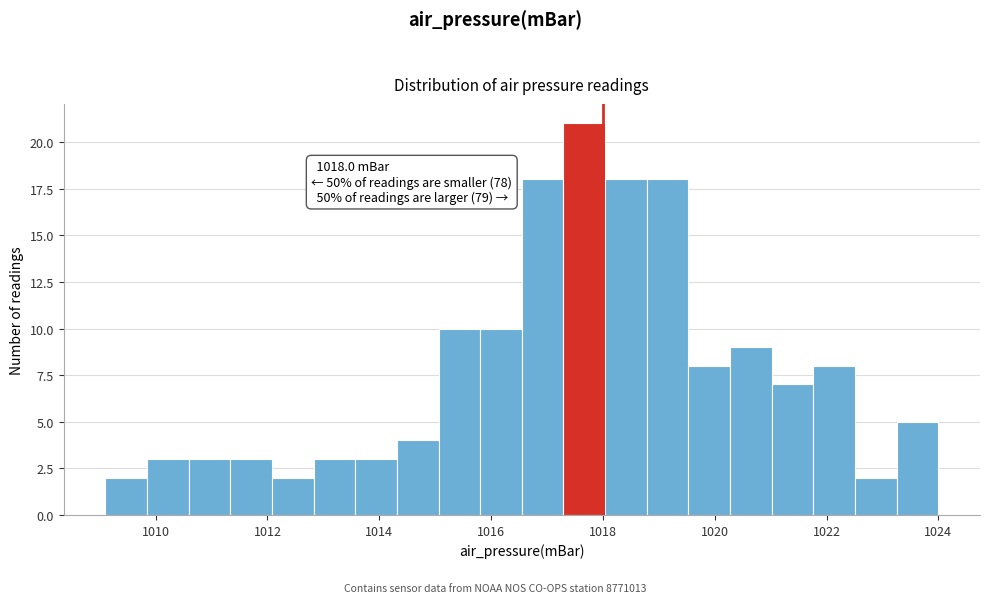

Around what value on the x-axis is the tallest bar? Give the approximate position of its centre, as read against the axis.

1017.6